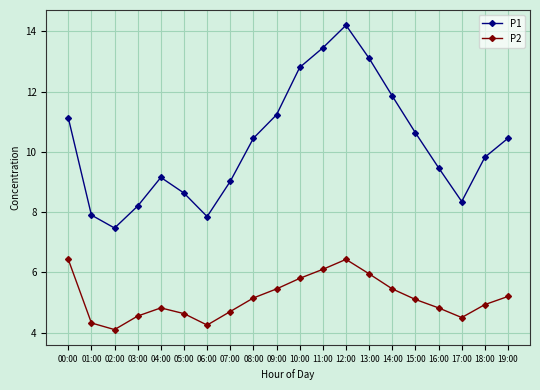

Is this an area chart (filled region under the line)?

No